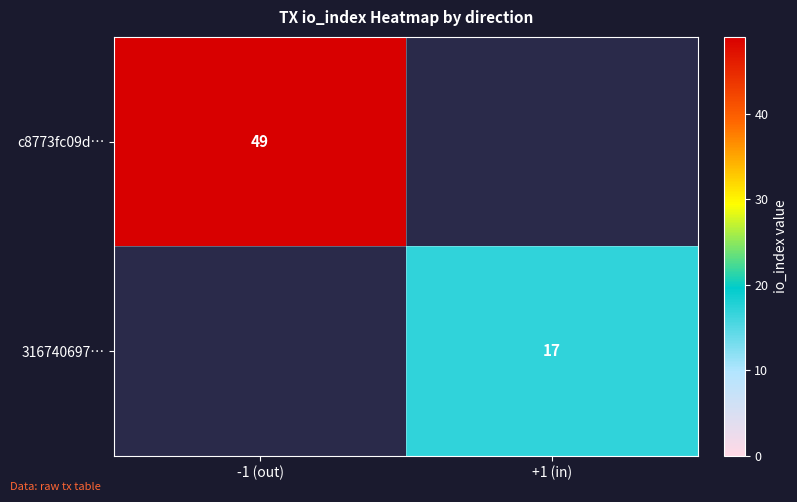

The value of c8773fc09d… at -1 (out) is 49. True or false?

True